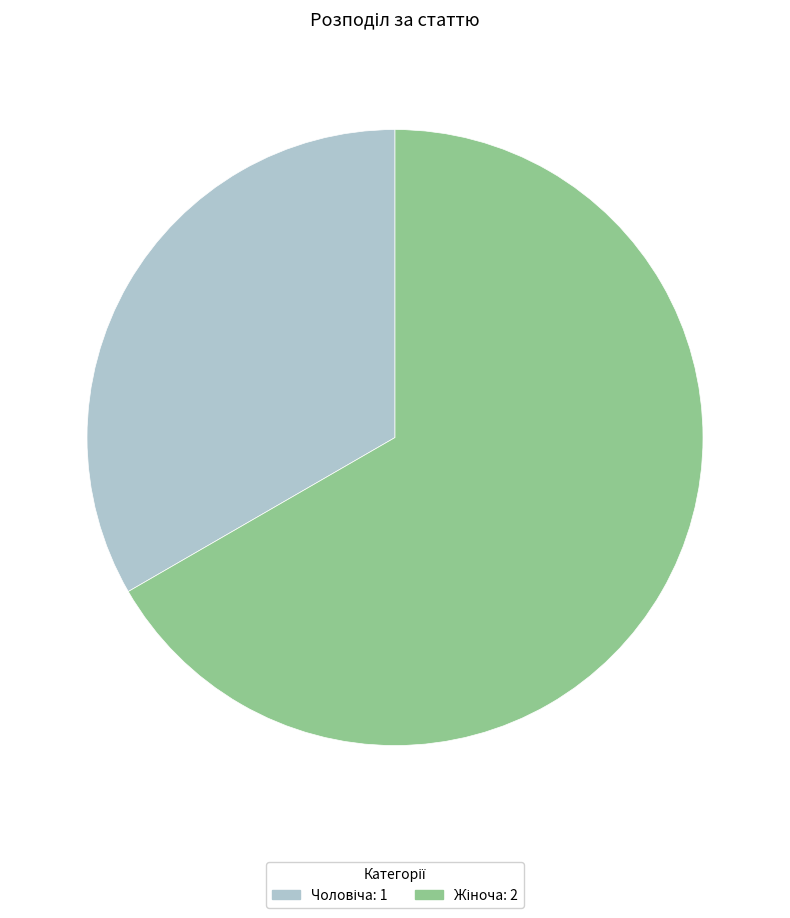

Does any single category account for the majority?

Yes